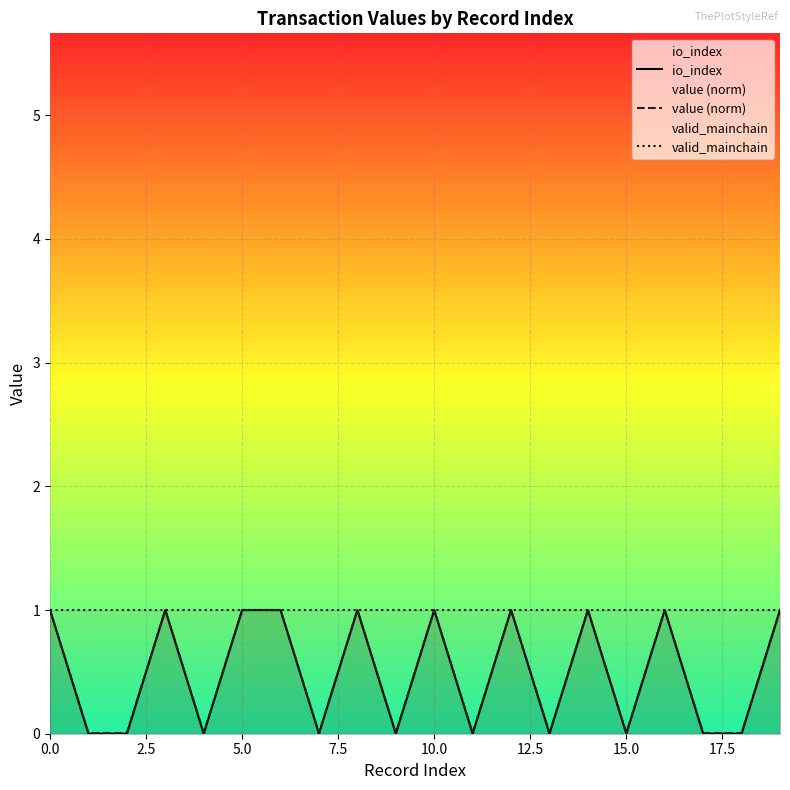

How many distinct data groups are displayed?

3